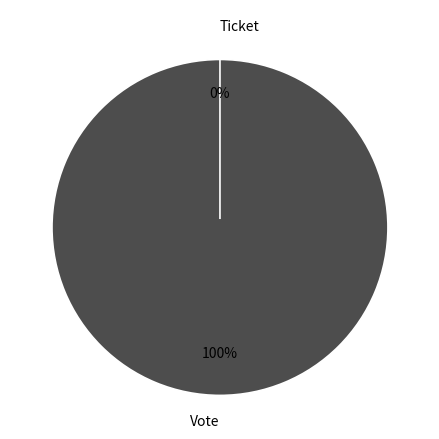

To the nearest percent, what percentage of the pie is Vote?

100%